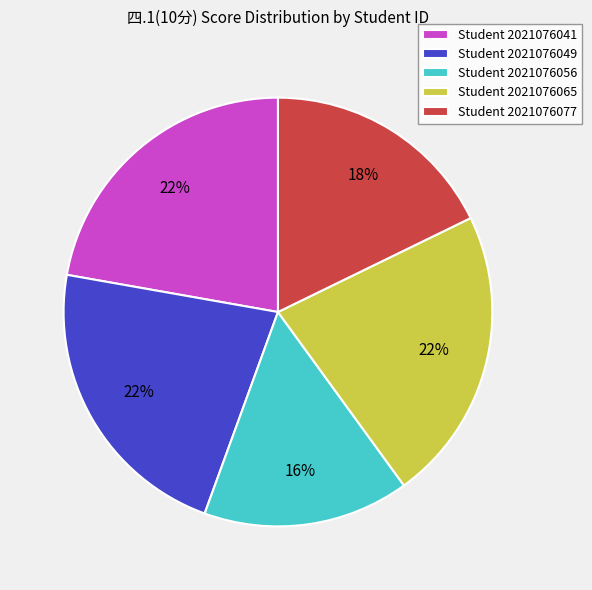

Which category has the smallest portion of the pie?

Student 2021076056